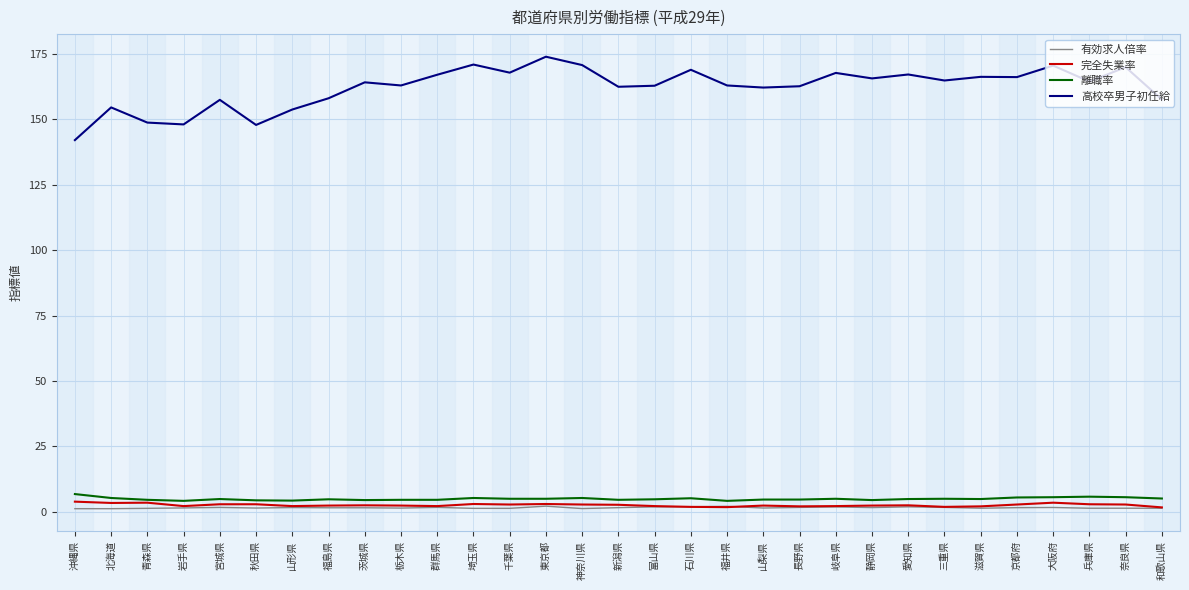

Which series has the widest spread of values?

高校卒男子初任給